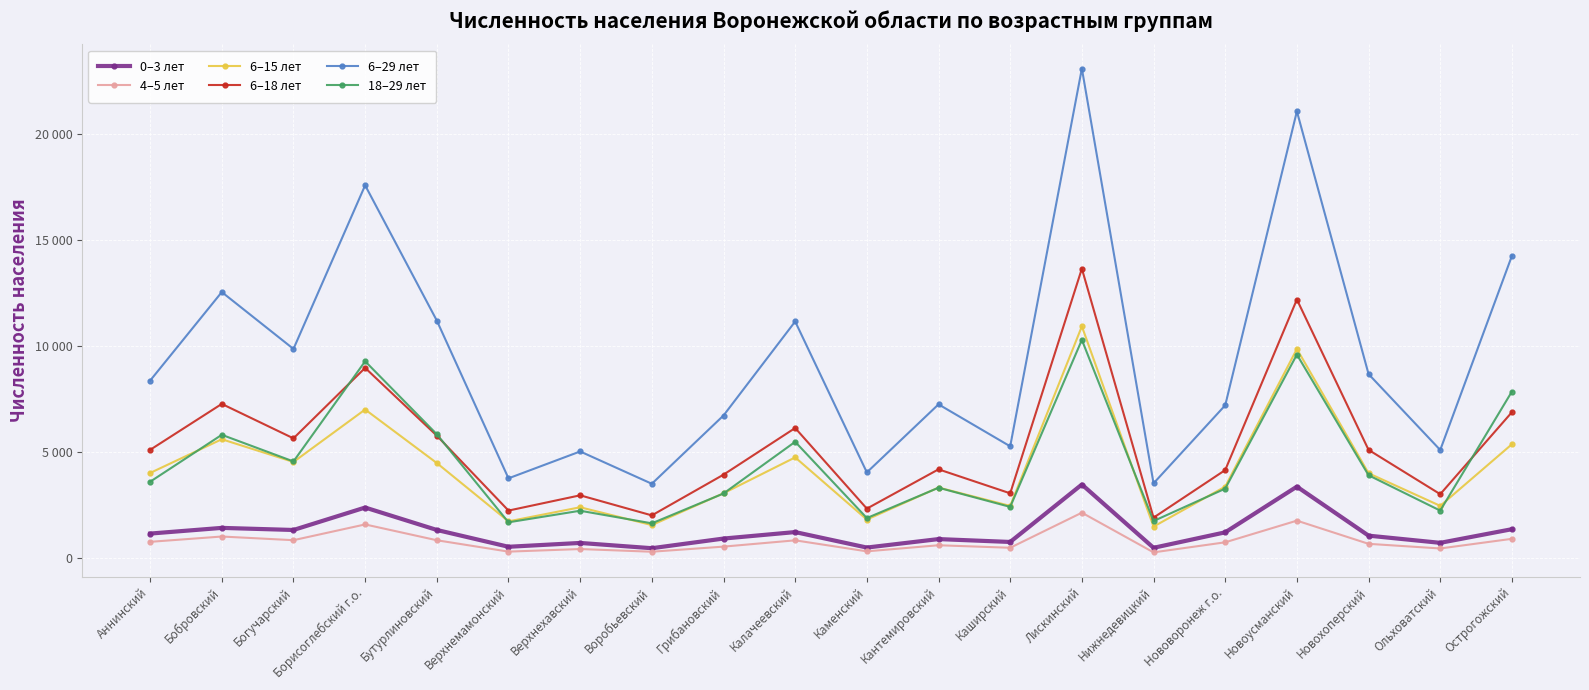

Is the value of 6–29 лет at Воробьевский greater than the value of 6–18 лет at Нижнедевицкий?

Yes